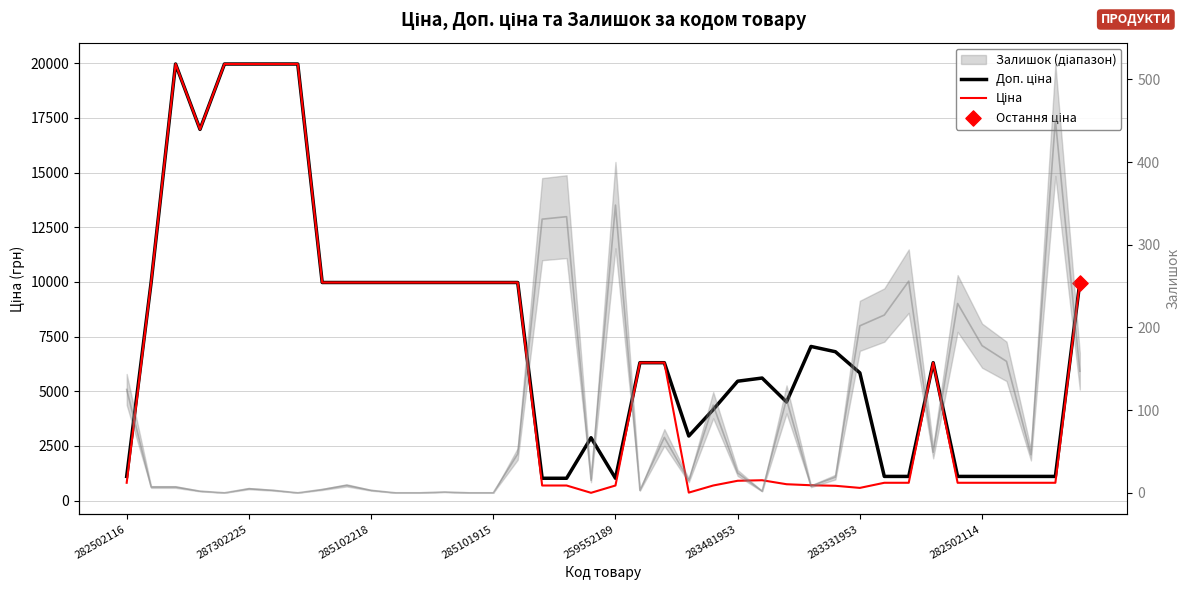

What is the total value across all series at 17?

1718.3